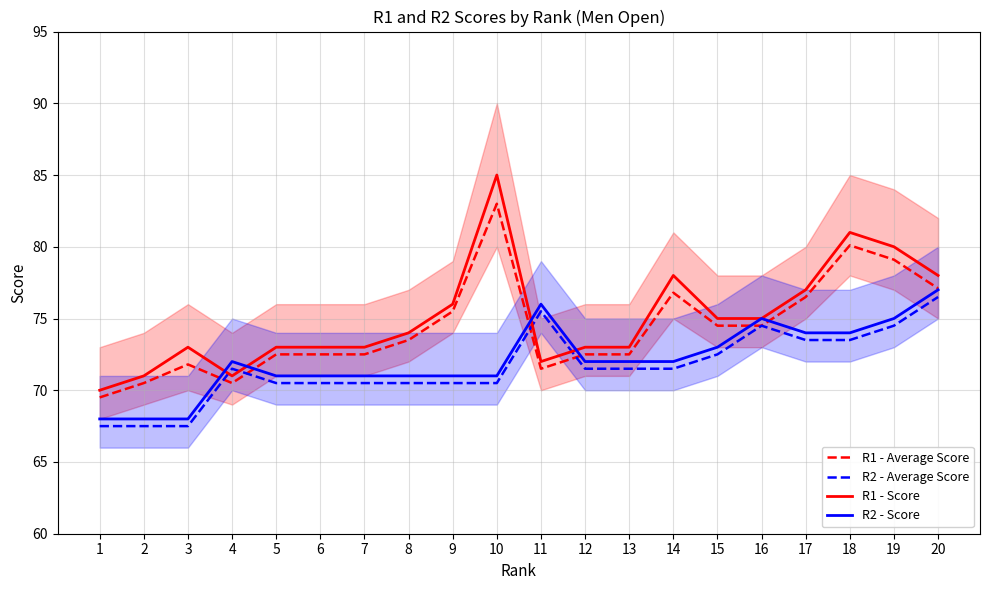

Which series has the largest total across all categories?

R1 - Score